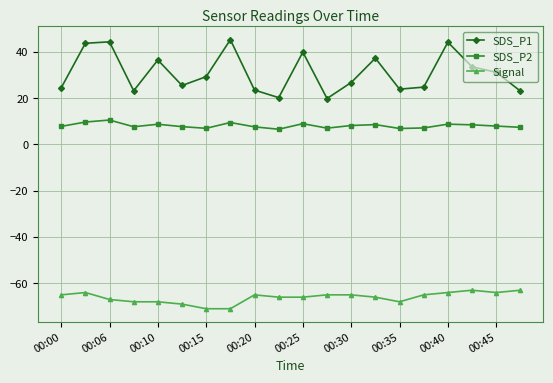

Which series has the largest total across all categories?

SDS_P1